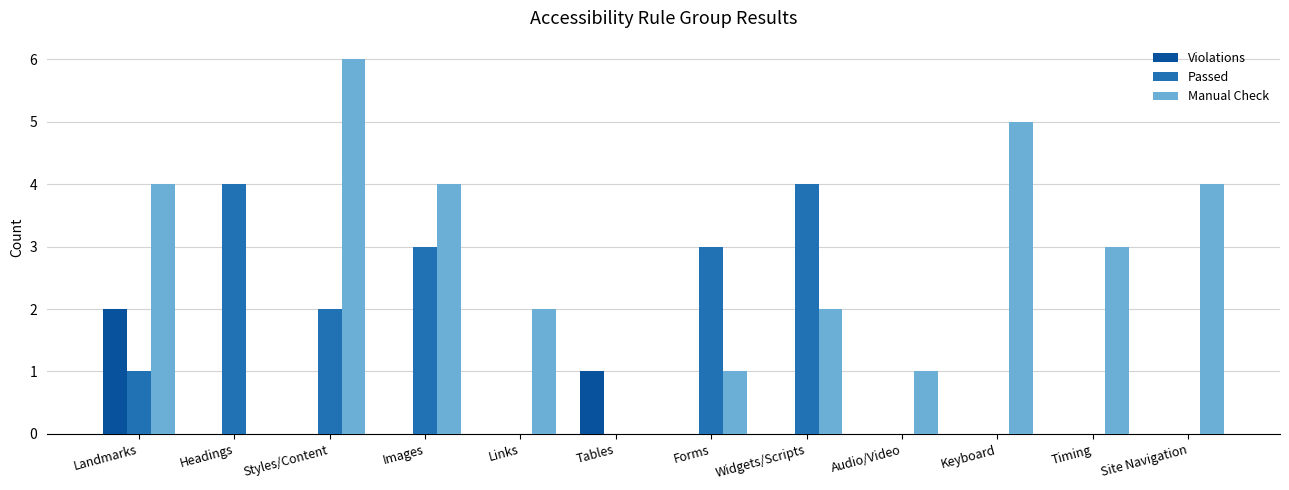

Does the chart contain stacked bars?

No